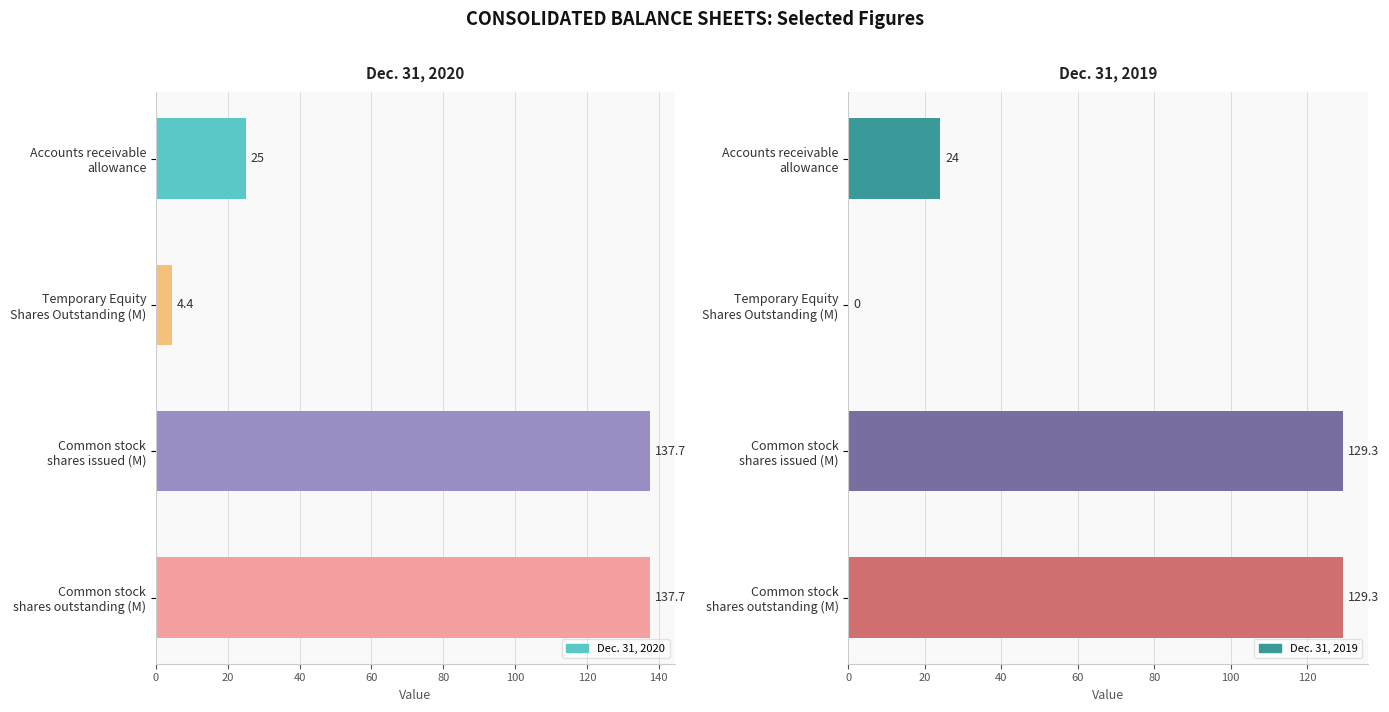

The value of Dec. 31, 2020 at Temporary Equity Shares Outstanding (M) is 7.4. True or false?

False